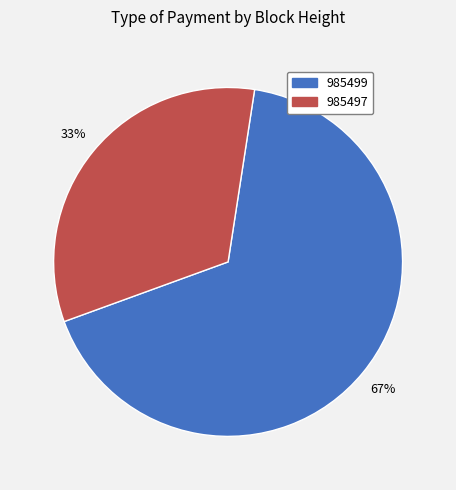

How many segments does this pie chart have?

2